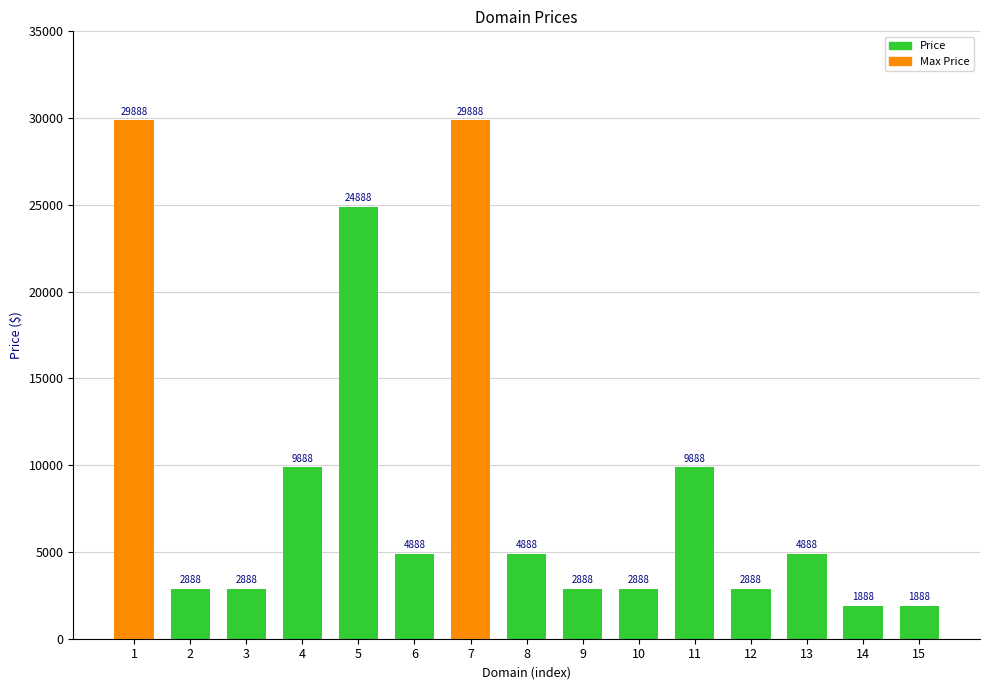

True or false: the data shows 24888 at 5.

True